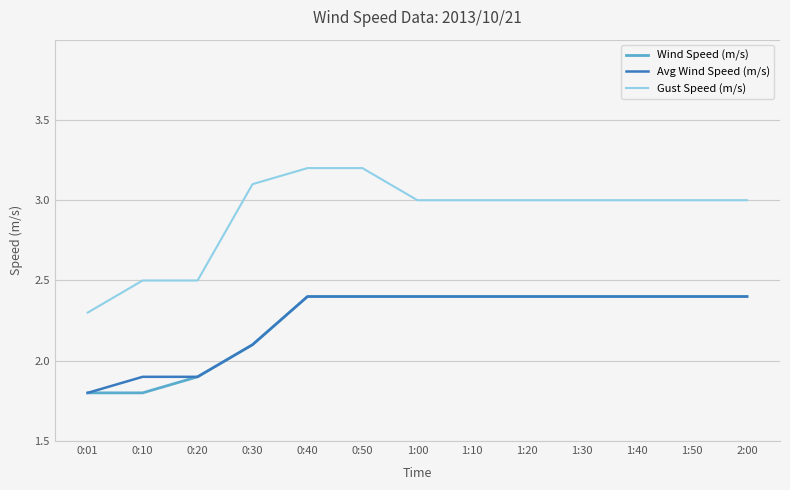

What position from the left is 0:40?

5